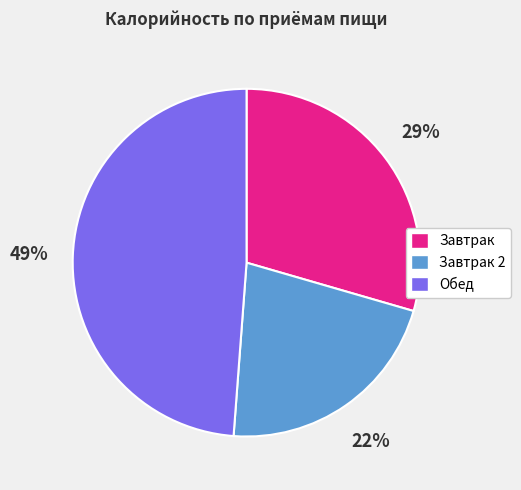

To the nearest percent, what is the average slice percentage?

33%